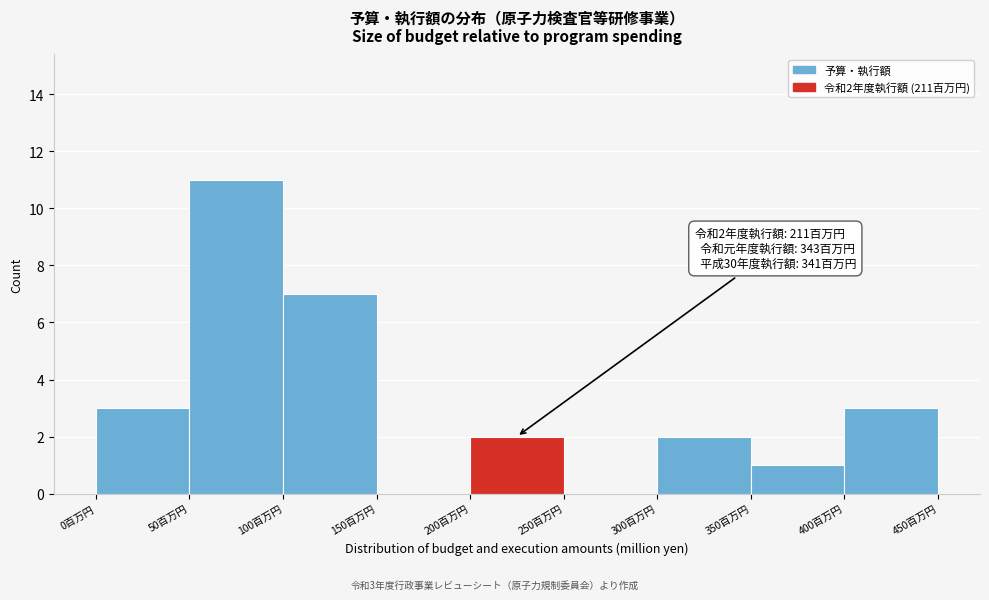

Which range on the x-axis has the tallest bar?

50 to 100